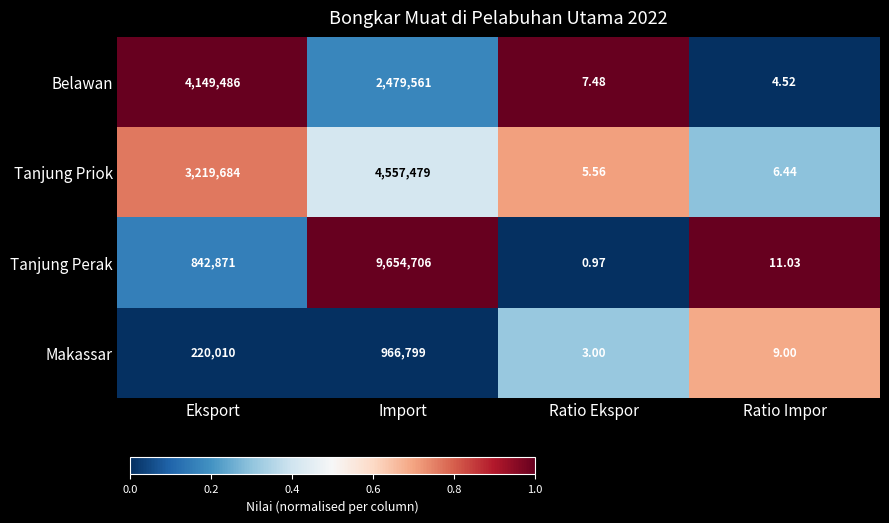

Where is Tanjung Priok nearest to the value 2278742?

Eksport